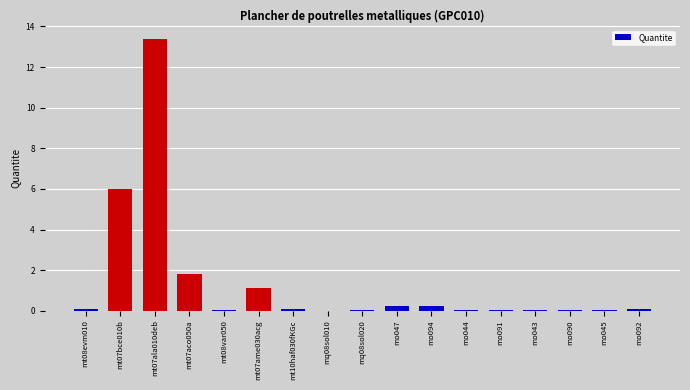

Which category has the highest value across all series?

mt07ala010deb